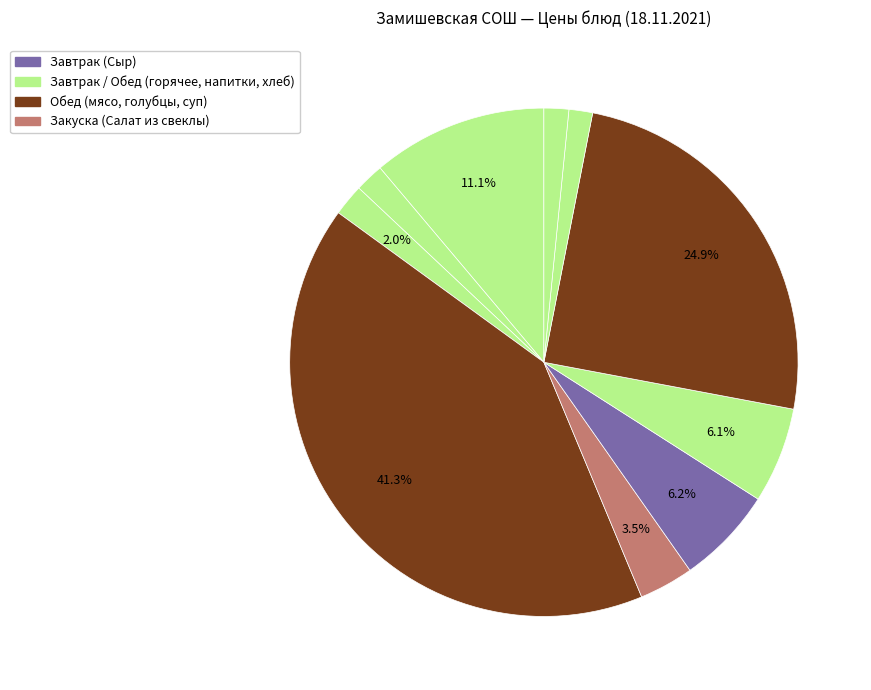

Rank the categories by value from lowest to highest.

Чай с сахаром (обед), Хлеб ржаной, Чай с сахаром (завтрак), Хлеб Умница, Салат из свеклы, Суп гороховый, Сыр, Каша гречневая рассыпчатая, Голубцы ленивые с соусом, Котлета мясная